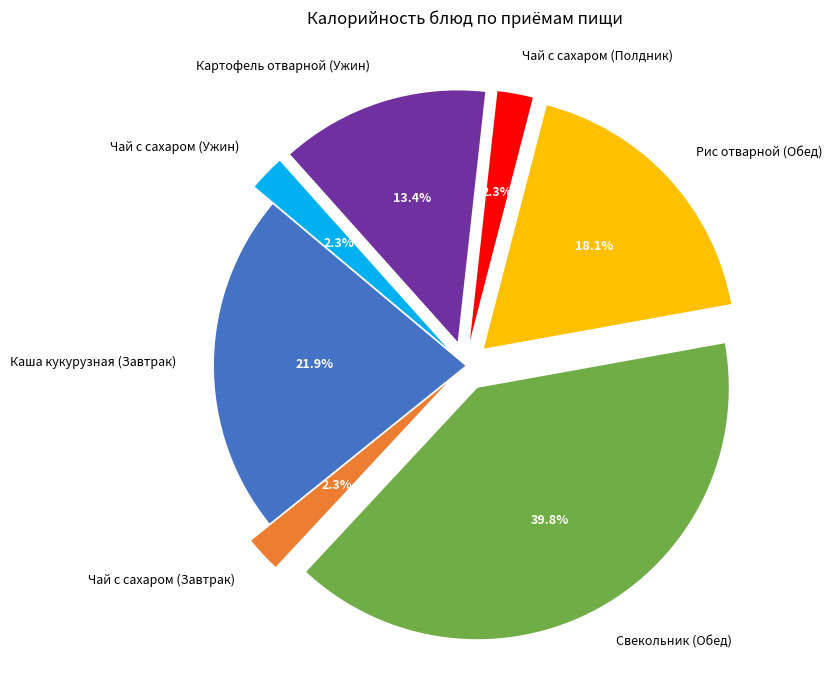

The Каша кукурузная (Завтрак) slice represents 22% of the pie. True or false?

True